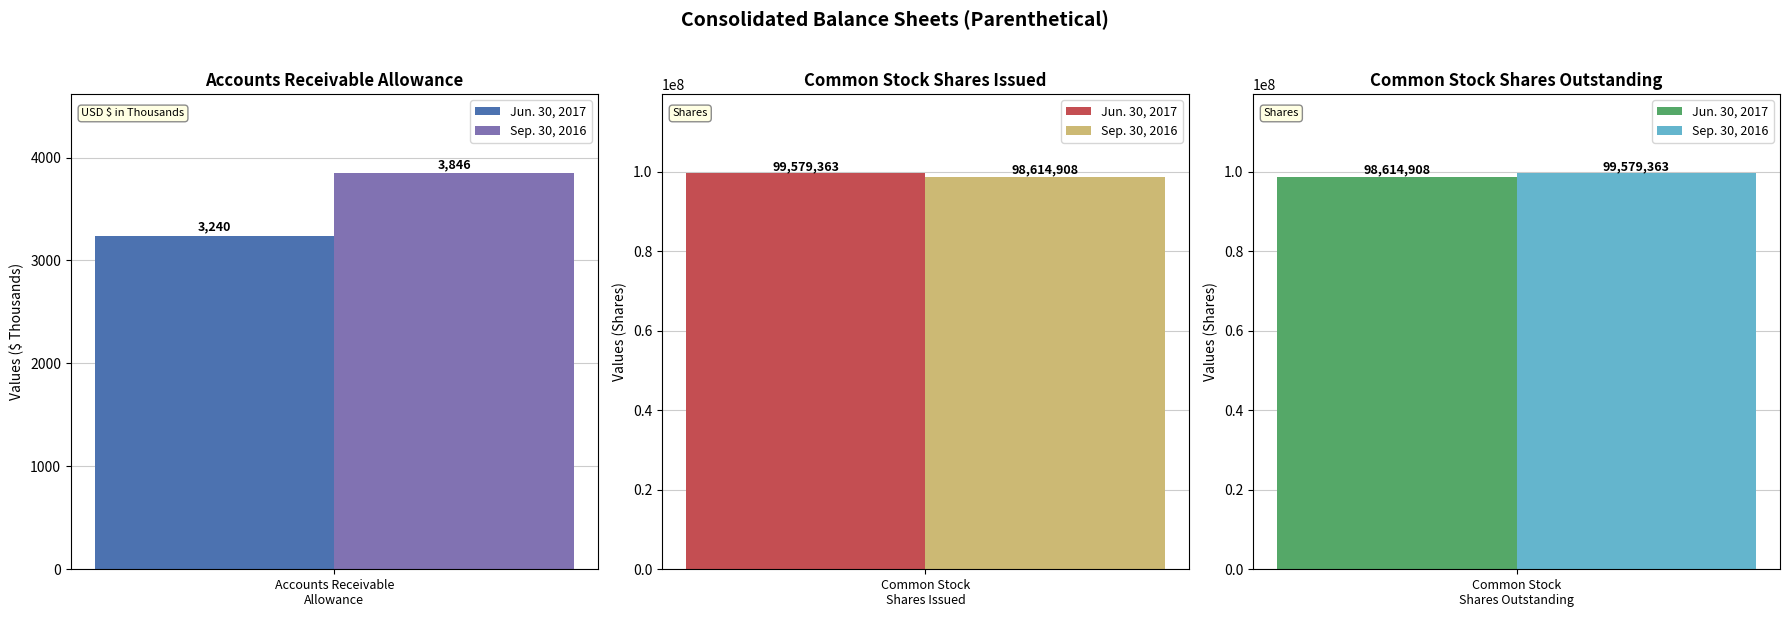

Between Common Stock
Shares Issued and Common Stock
Shares Outstanding, which series saw the biggest shift?

Jun. 30, 2017